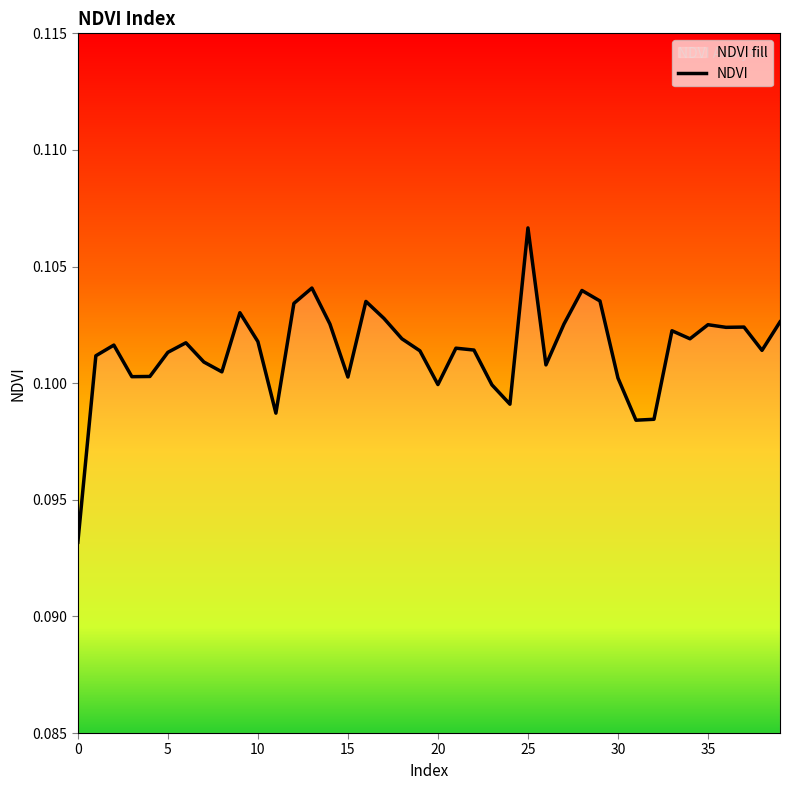

How many lines are shown in the chart?

1